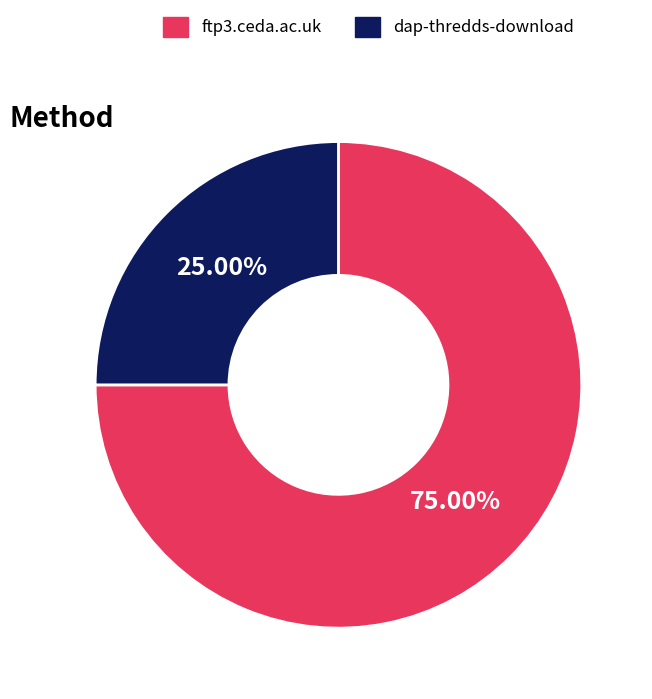

To the nearest percent, what is the combined percentage of dap-thredds-download and ftp3.ceda.ac.uk?

100%